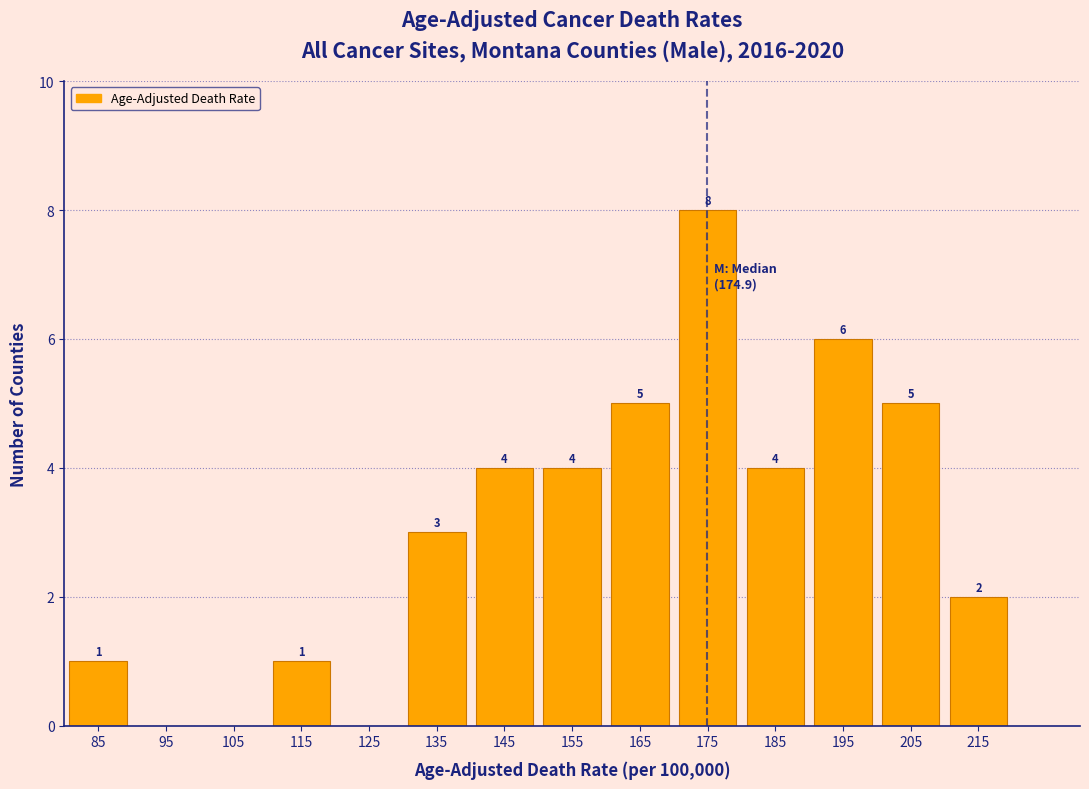

Which range on the x-axis has the tallest bar?

170 to 180